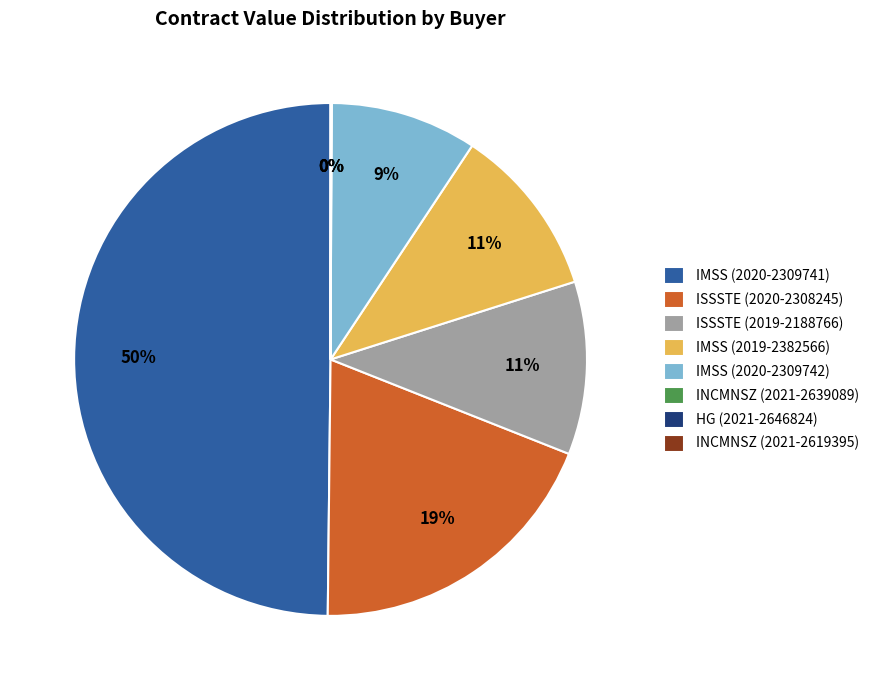

Is it true that IMSS (2019-2382566) is 1% of the pie?

False